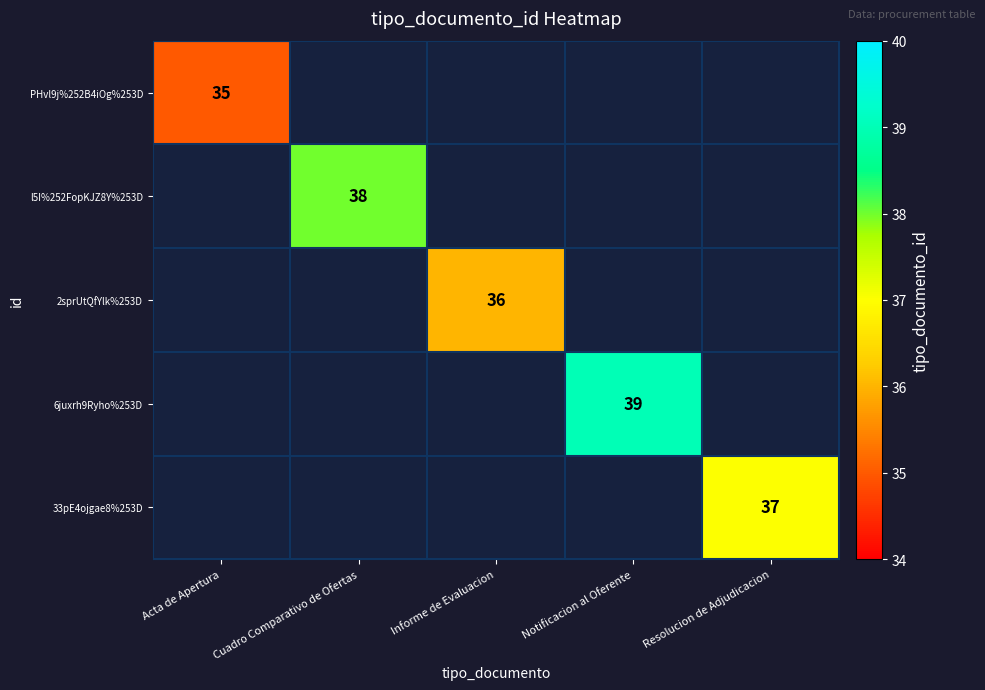

What is the maximum value shown in the chart?

39.0